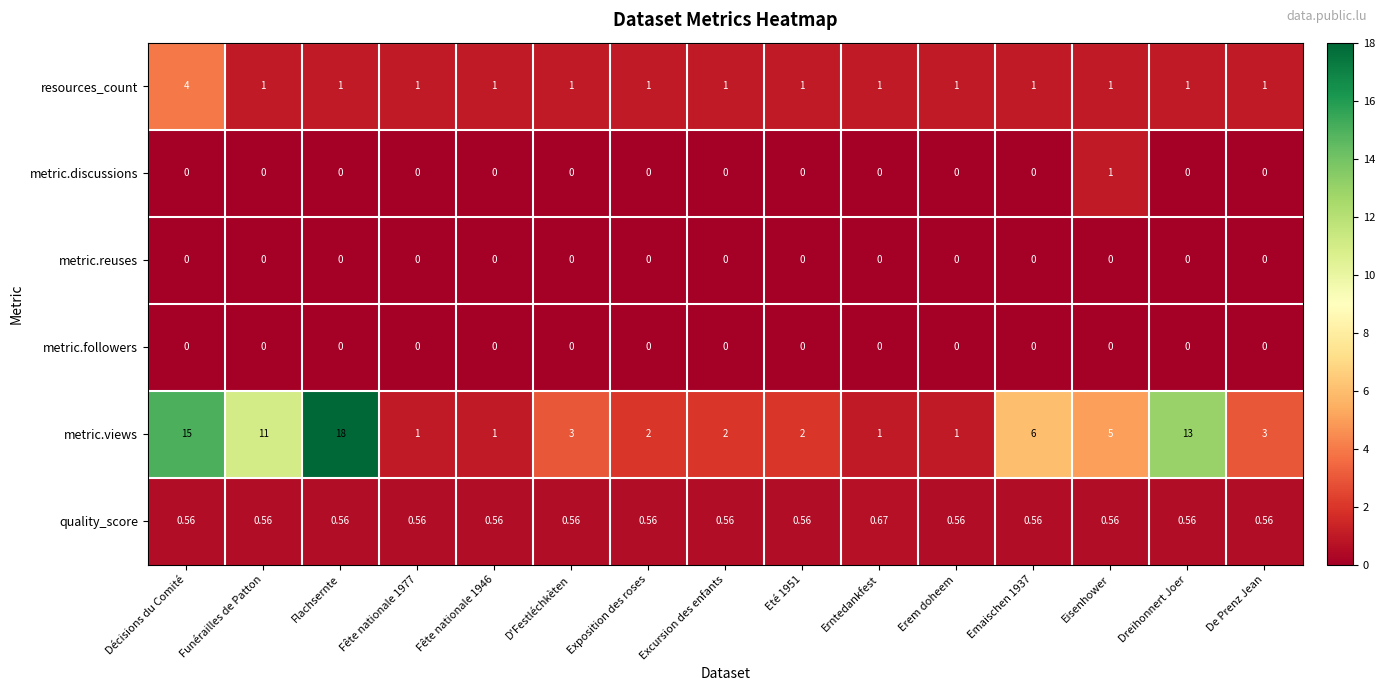

Which category has the highest value in the quality_score series?

Erntedankfest